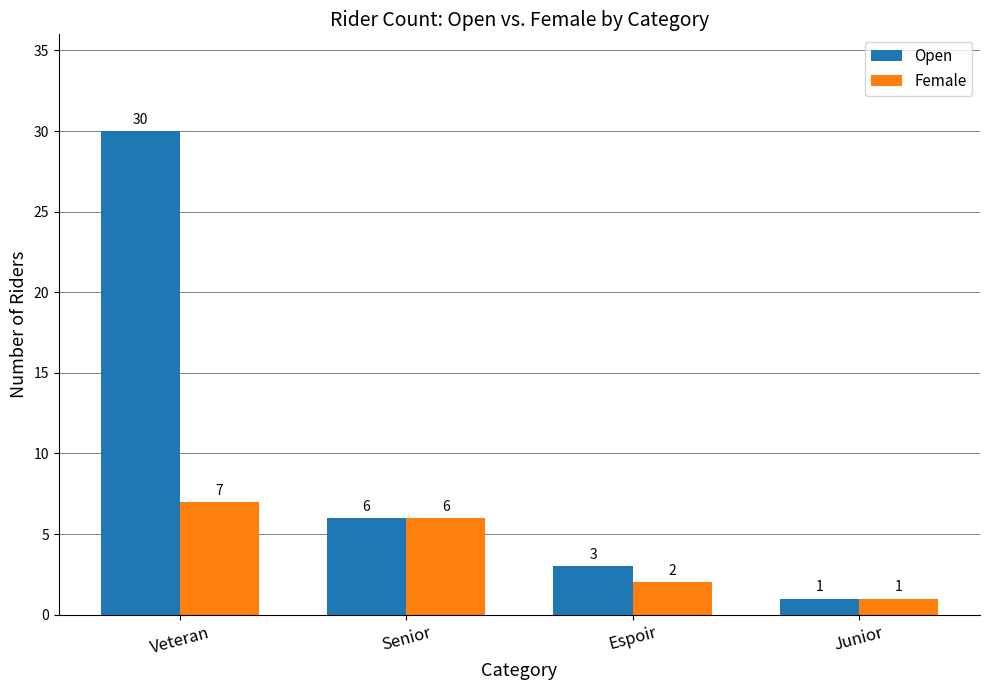

What is the total value across all series at Espoir?

5